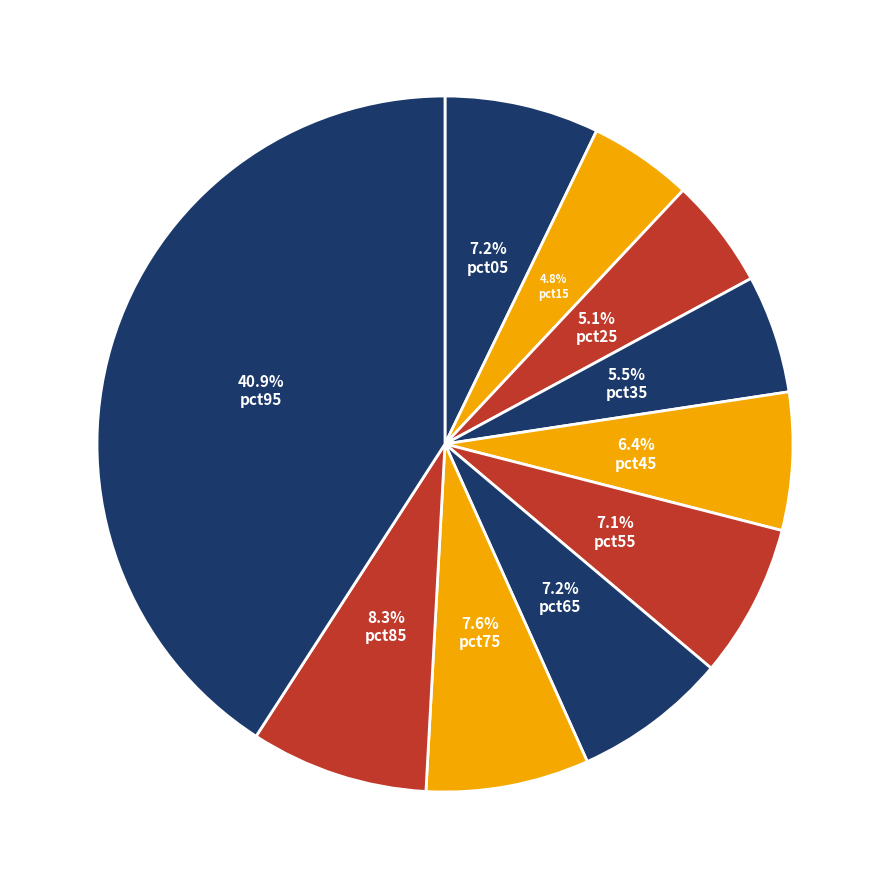

To the nearest percent, what portion does pct35 represent?

5%